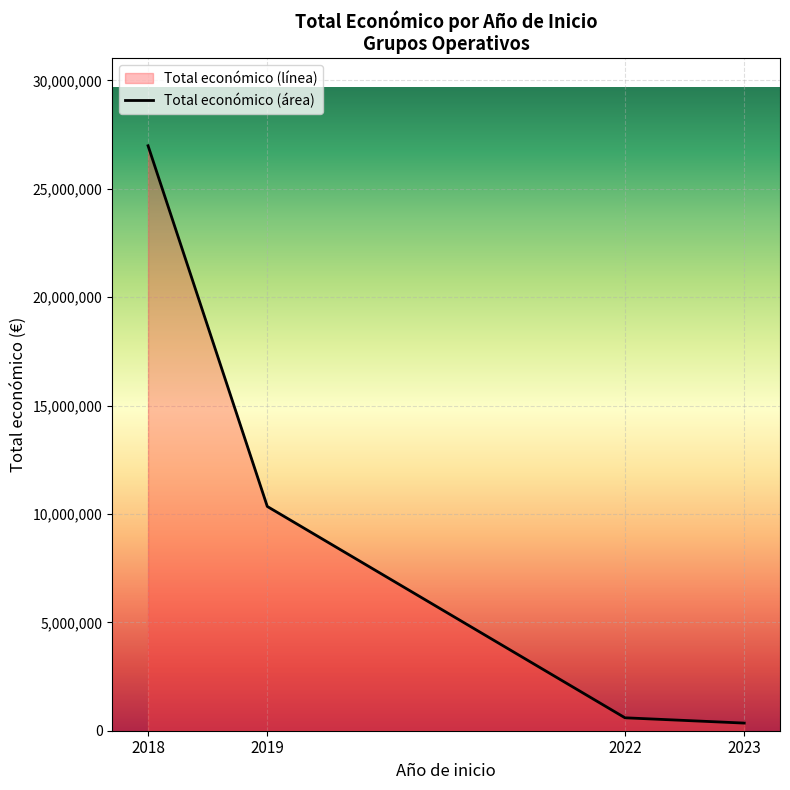

What is the average value?

9568821